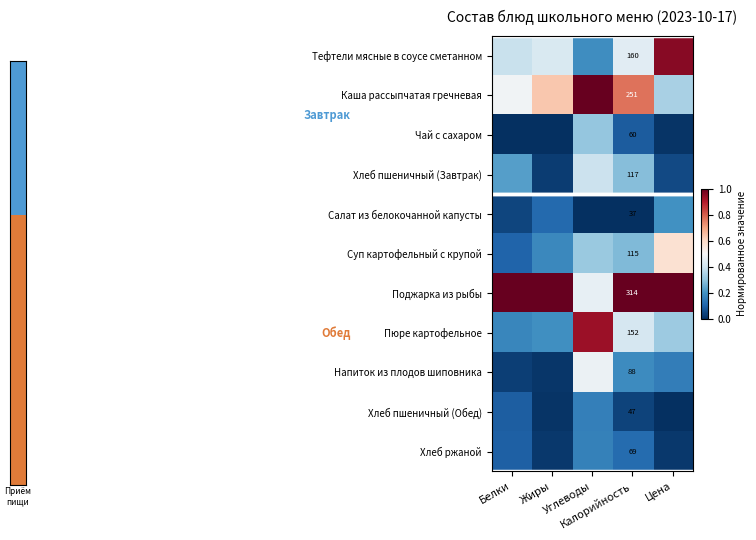

At how many categories does at least one series exceed 0?

5